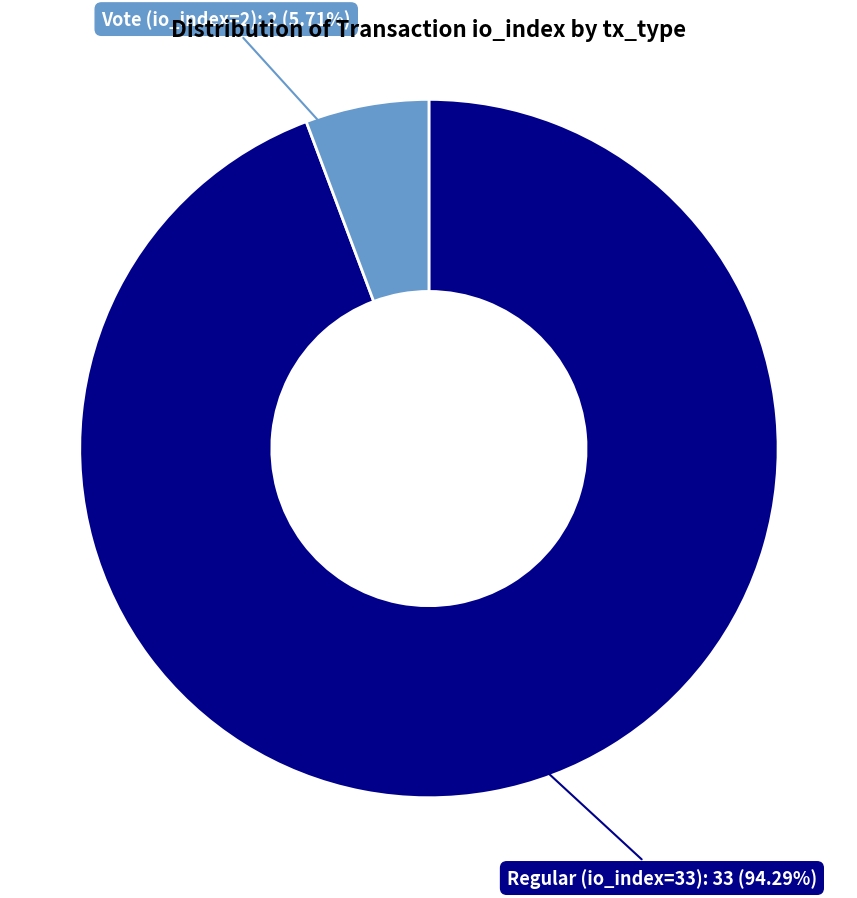

Does any single category account for the majority?

Yes